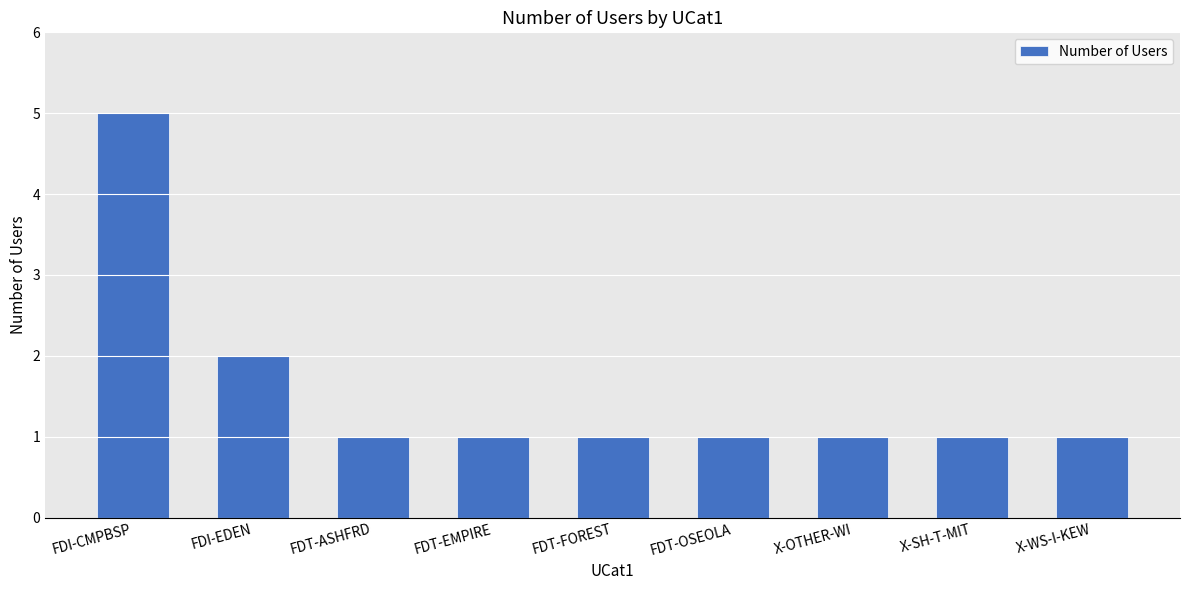

Count the values in the range 1 to 2.

8